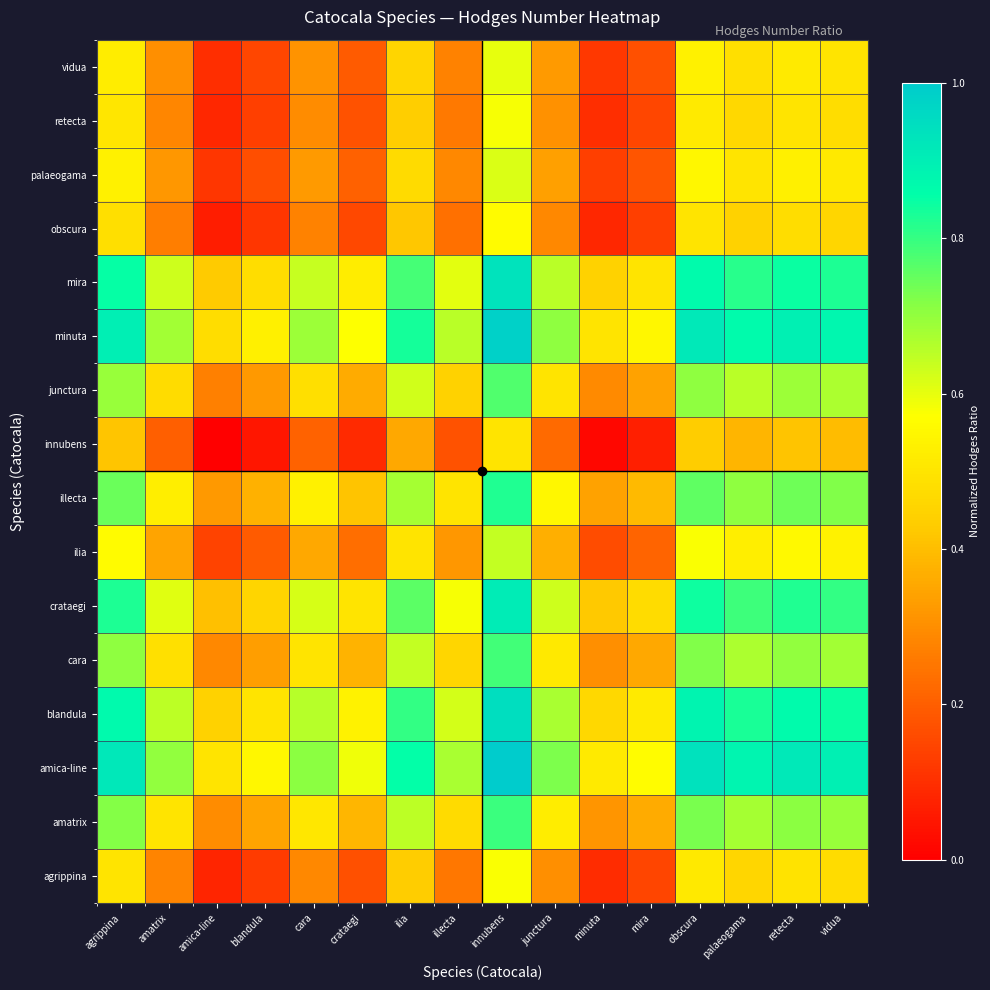

How many data points does each series have?

16